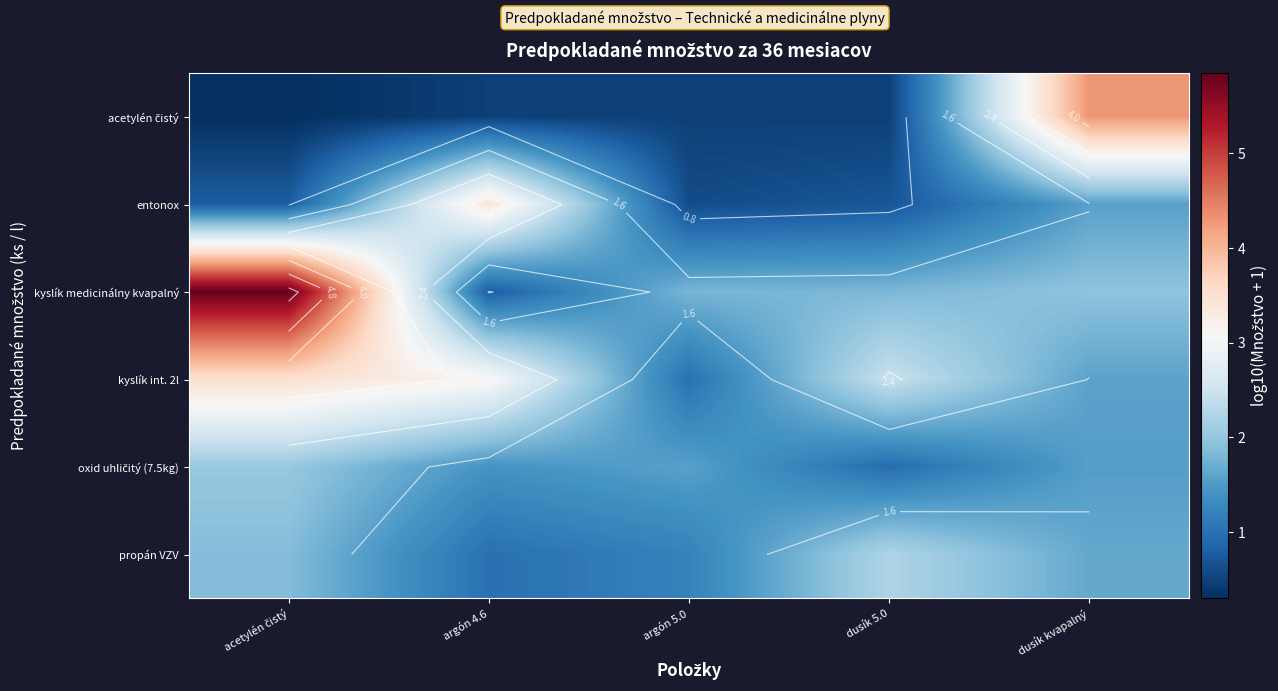

List the labels in order of kyslík medicinálny kvapalný value, largest first.

acetylén čistý, dusík kvapalný, dusík 5.0, argón 5.0, argón 4.6